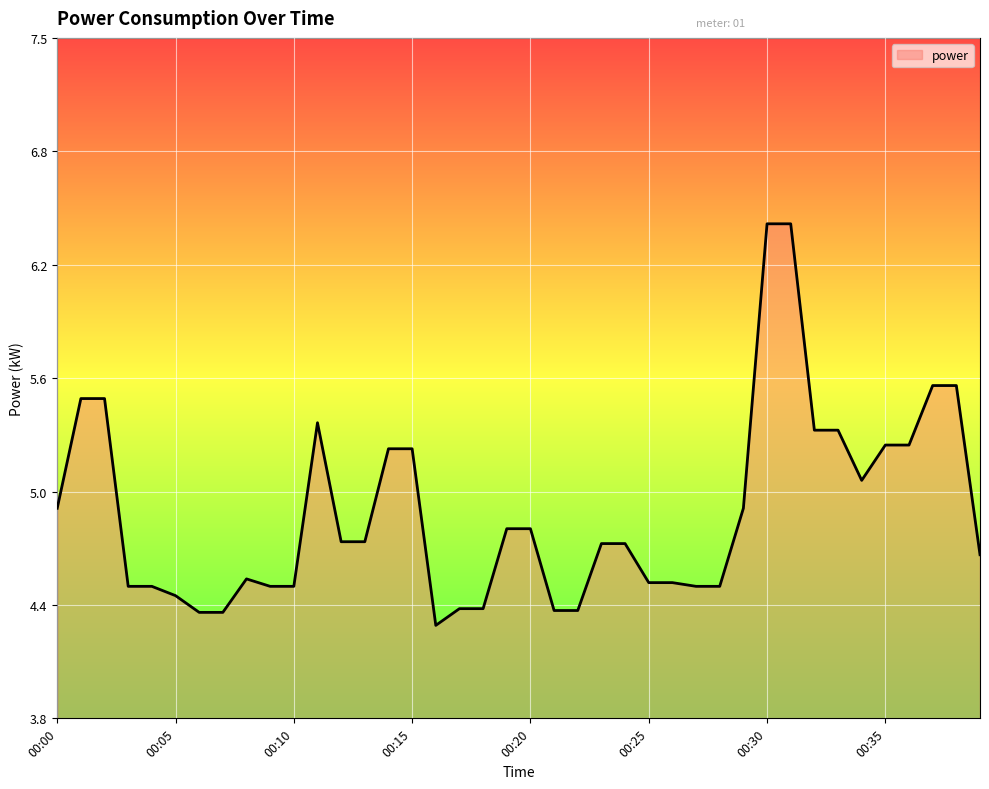

What is the difference between the second highest and minimum values?

2.2